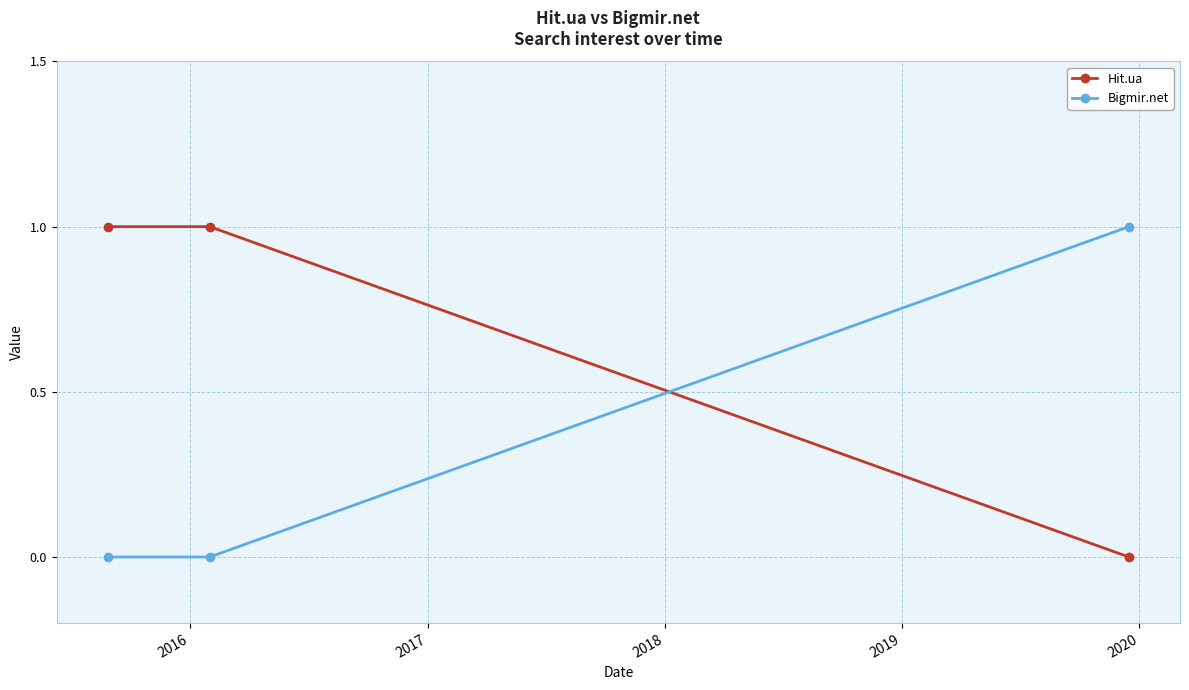

Reading left to right, transcribe all the data shown in this chart.

Hit.ua: 1	1	0
Bigmir.net: 0	0	1